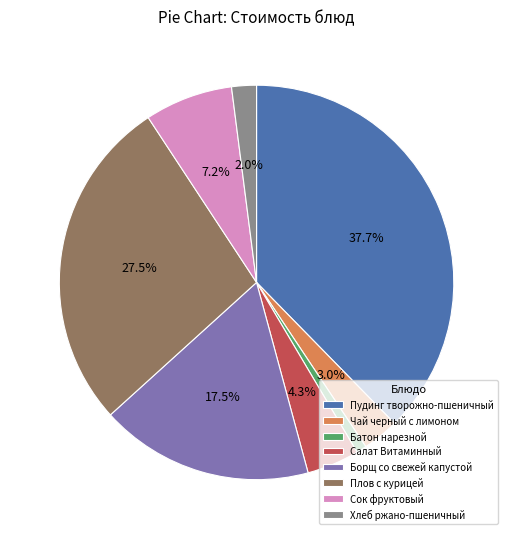

What is the ratio of the value at Пудинг творожно-пшеничный to the value at Плов с курицей?

1.4